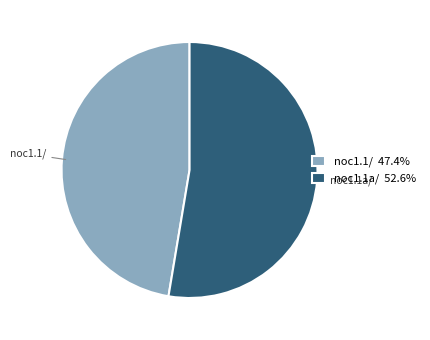

Count the number of slices in the pie.

2